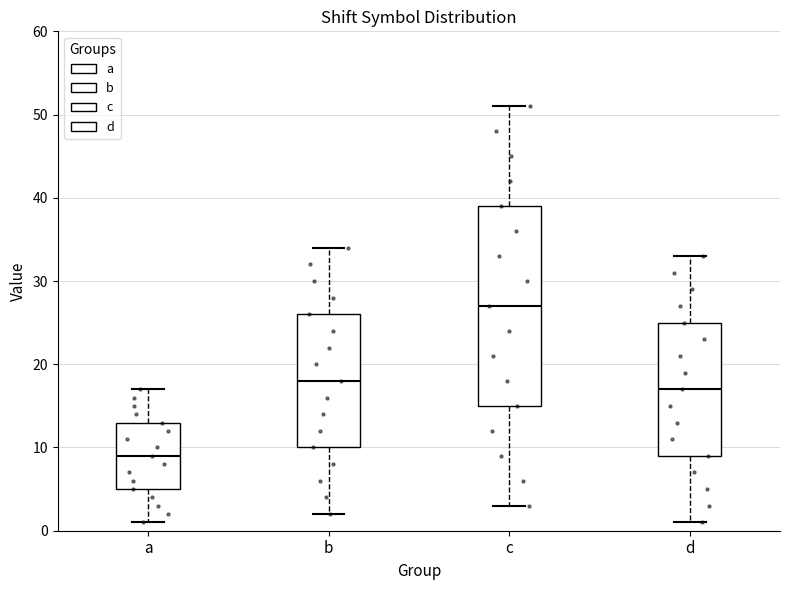

Reading left to right, read every box against the y-axis: the position of its median line, the range the box covers, and the ends of its whiskers. The values are not printed on the chart, so give them approximately, as read against the axis.

a: median 9, box 5 to 13, whiskers 1 to 17
b: median 18, box 10 to 26, whiskers 2 to 34
c: median 27, box 15 to 39, whiskers 3 to 51
d: median 17, box 9 to 25, whiskers 1 to 33